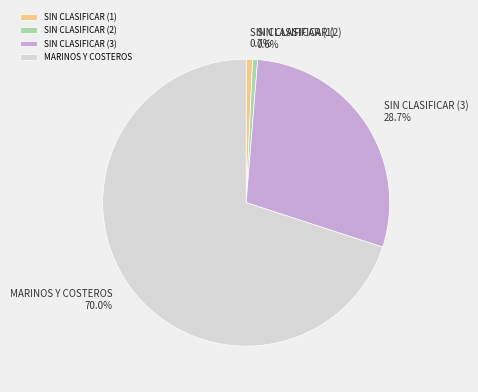

What portion of the pie excludes MARINOS Y COSTEROS?

30.0%